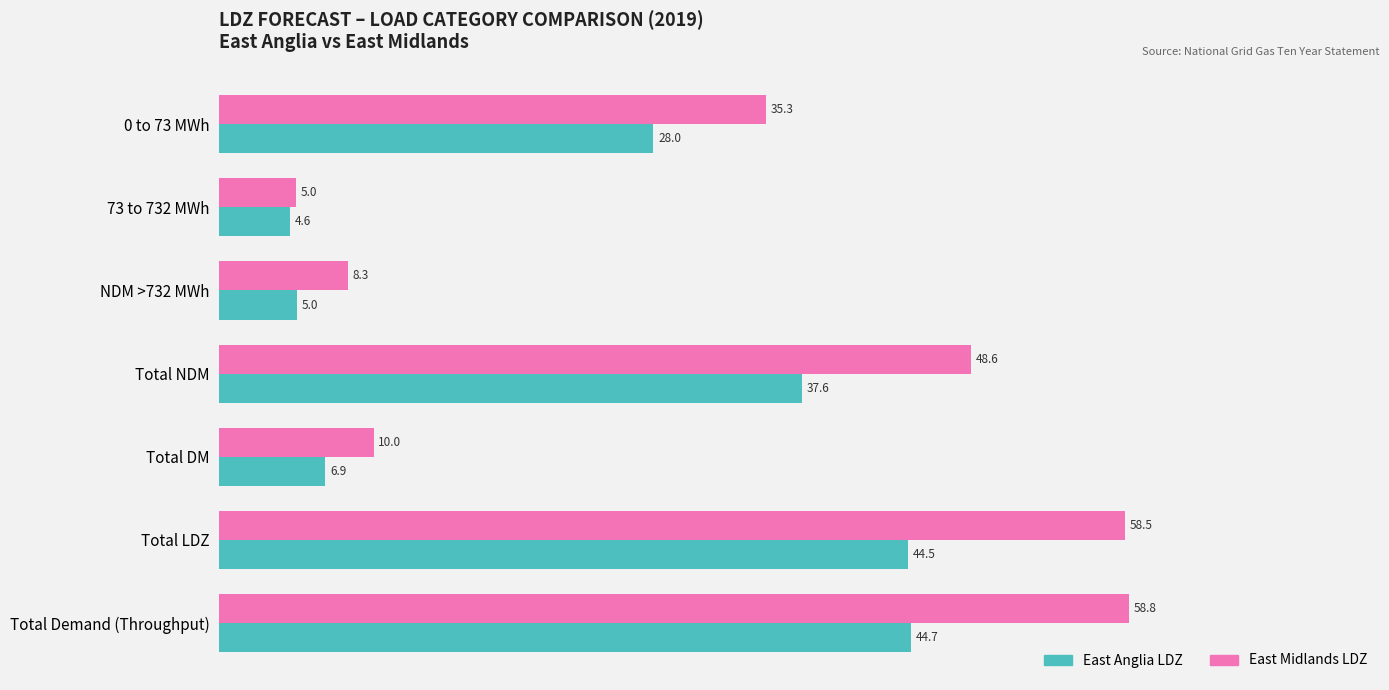

At how many categories does at least one series exceed 44?

3